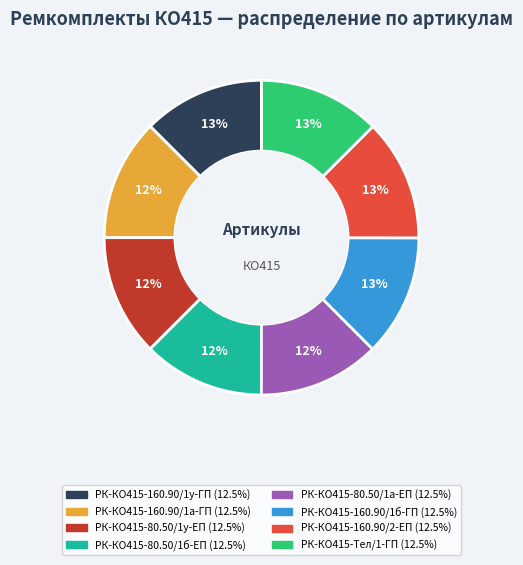

What percentage is the РК-КО415-160.90/2-ЕП slice, to the nearest percent?

13%